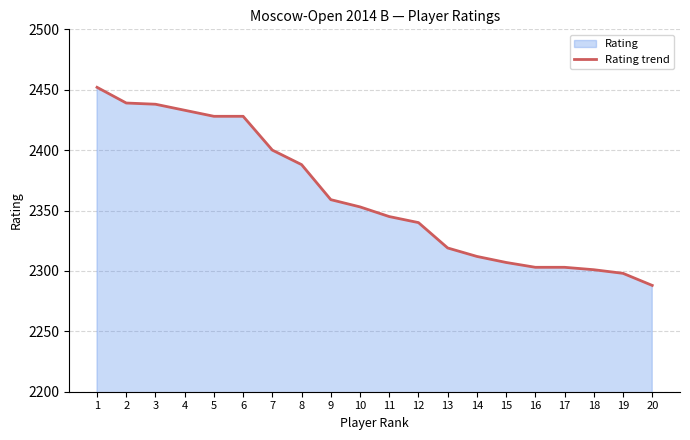

Where is the data nearest to the value 2370?

9